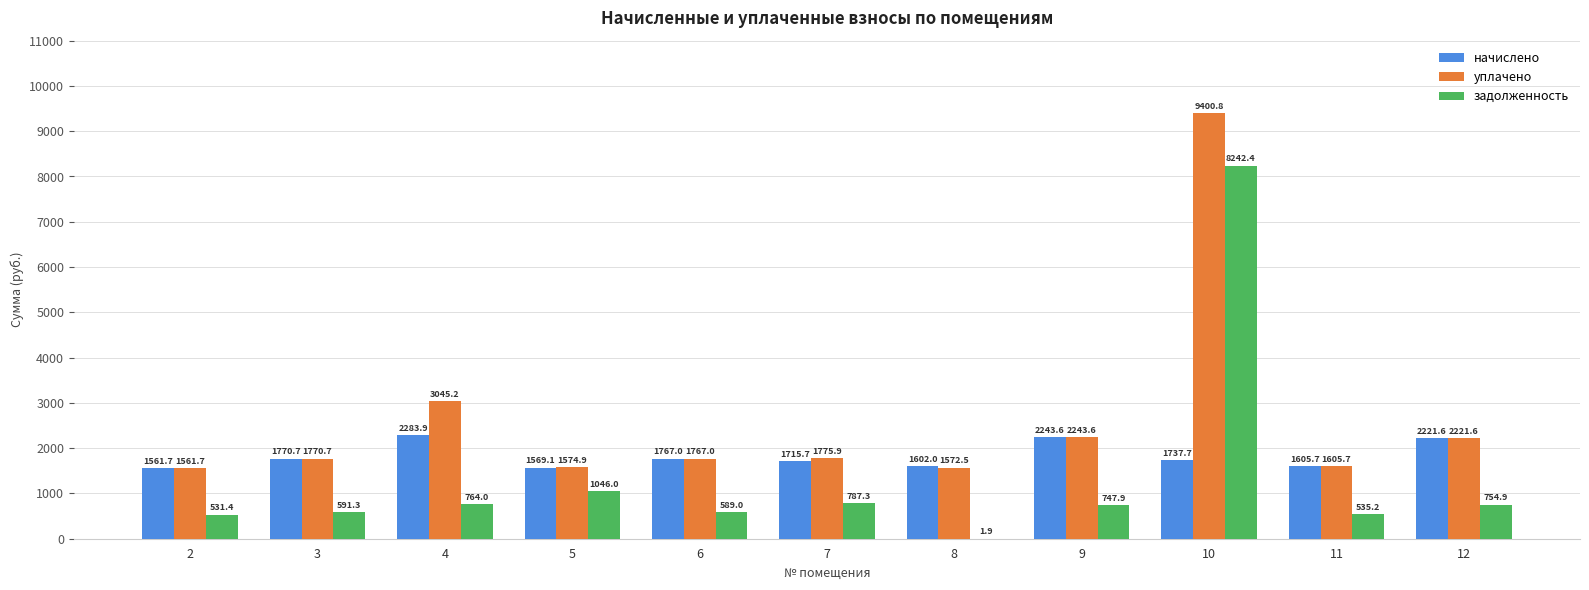

What value does the задолженность series have at 7?

787.3